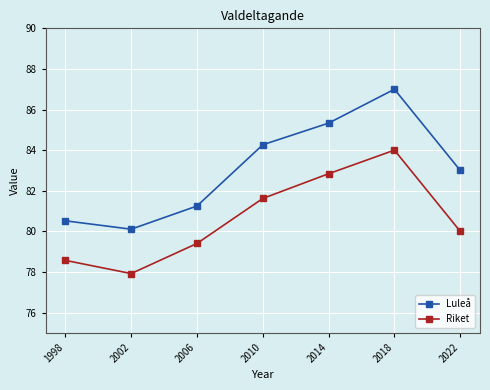

Which series changed the most between 1998 and 2014?

Luleå